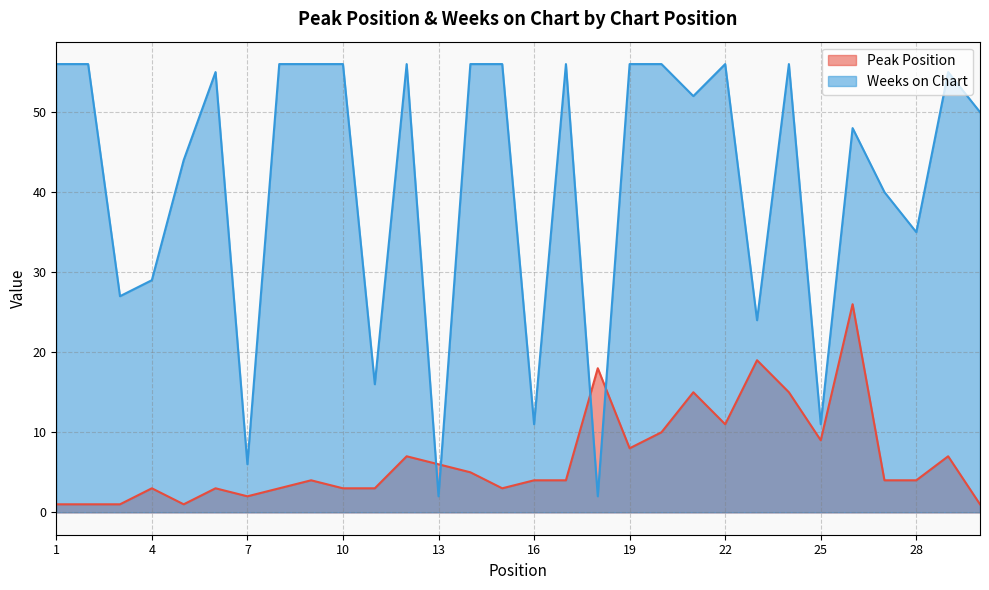

Read the Weeks on Chart value at 3.

27